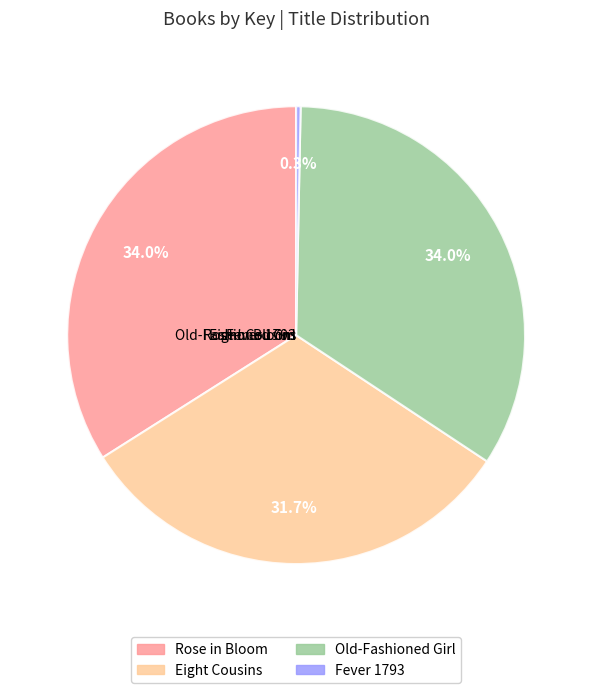

What is the total percentage of Rose in Bloom and Eight Cousins?

65.7%